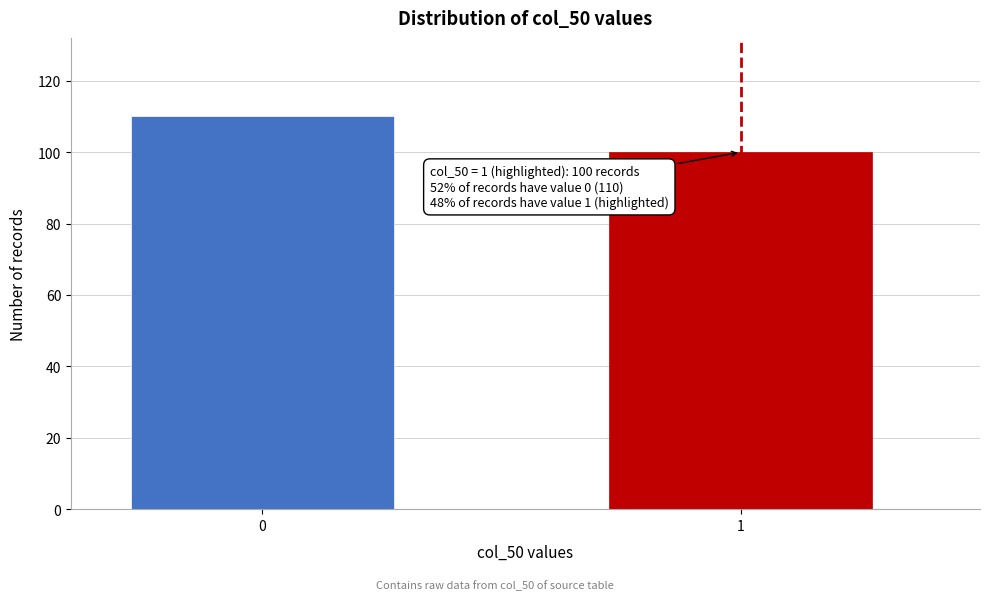

Reading left to right, what are all the values shown in this chart?

0=110	1=100